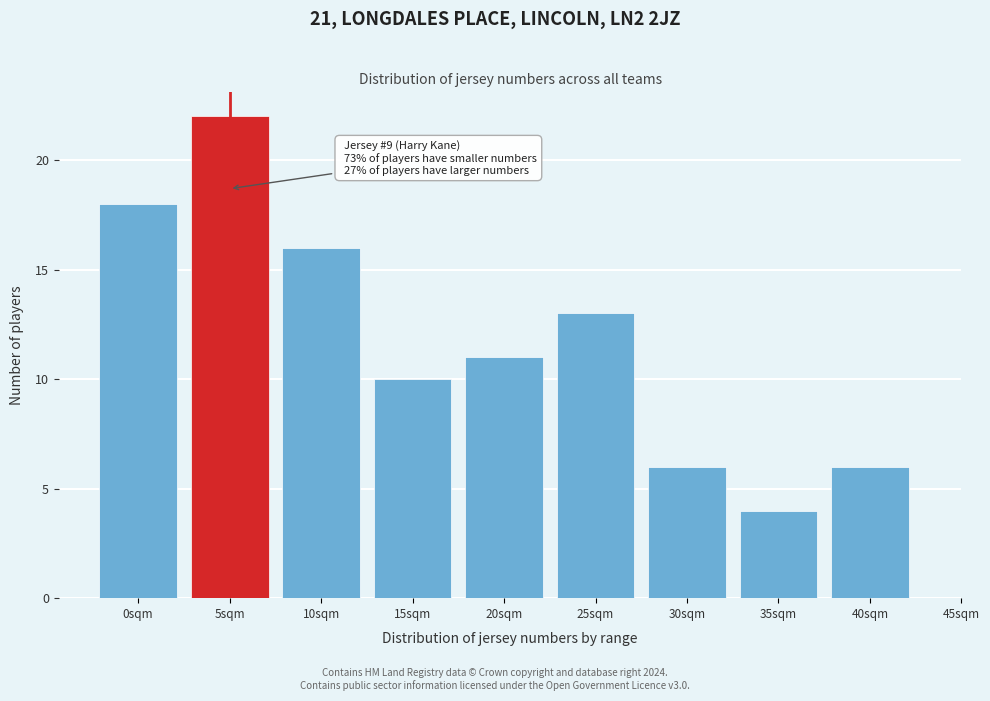

Reading left to right, what are all the values shown in this chart?

18	22	16	10	11	13	6	4	6